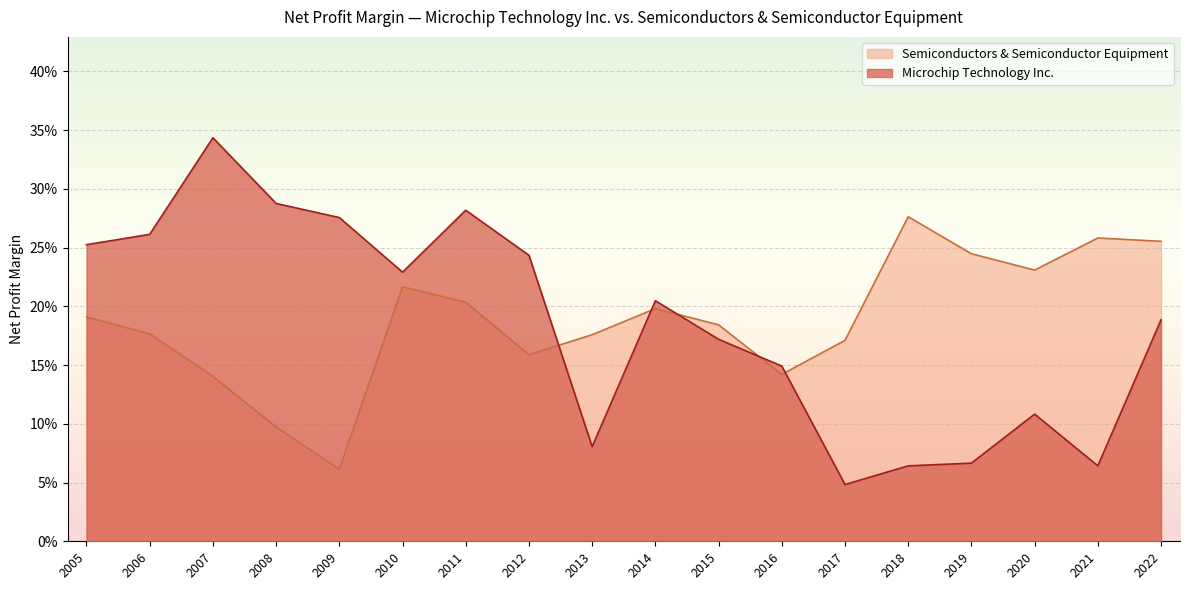

True or false: Semiconductors & Semiconductor Equipment has a value of 0.2 at 2010.

True